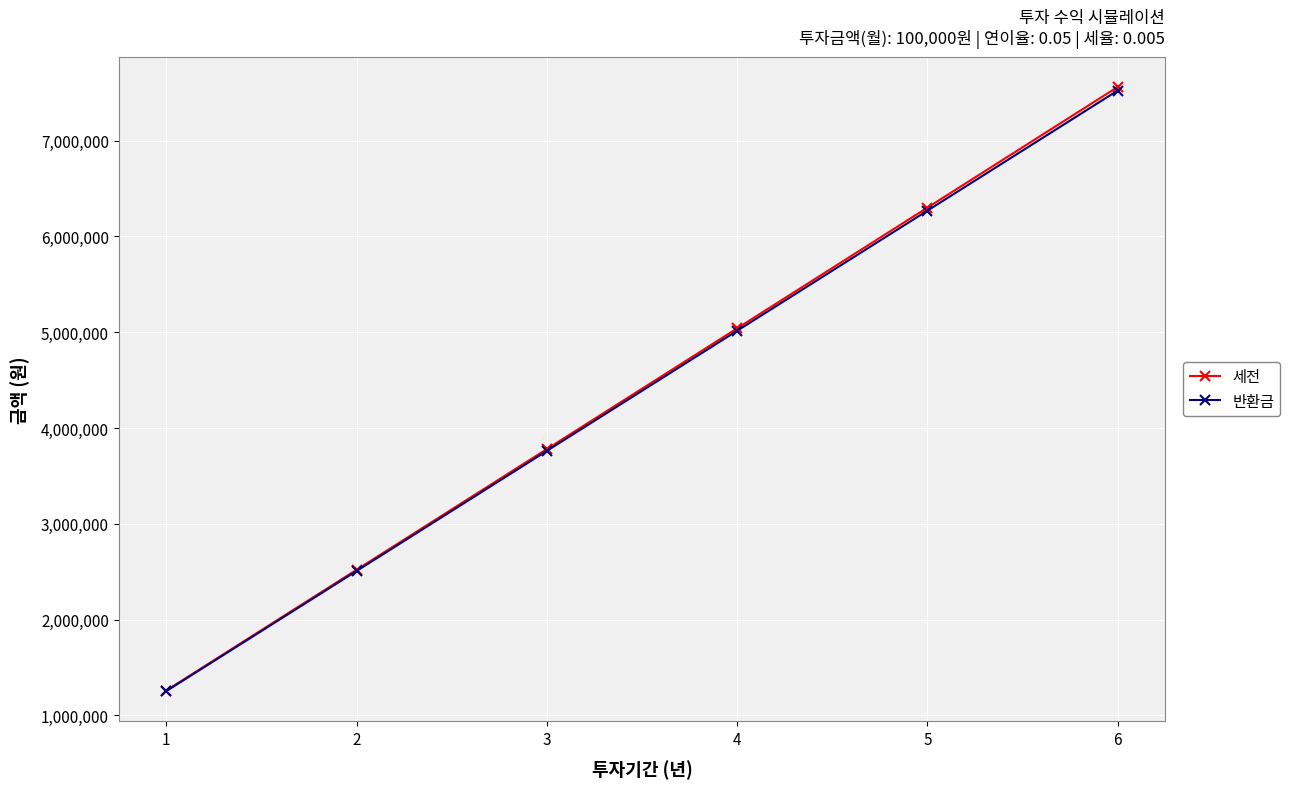

At which label does 세전 reach its peak?

6